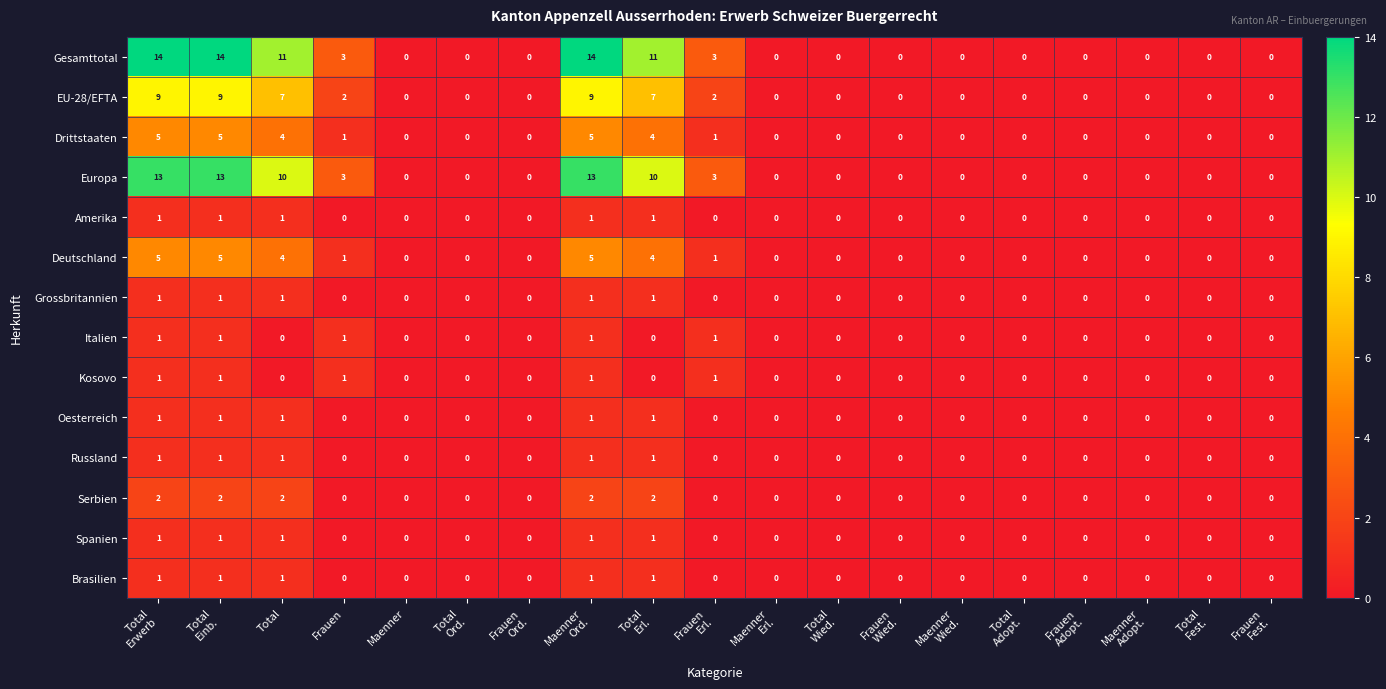

Count the EU-28/EFTA values in the range 0 to 7.

16